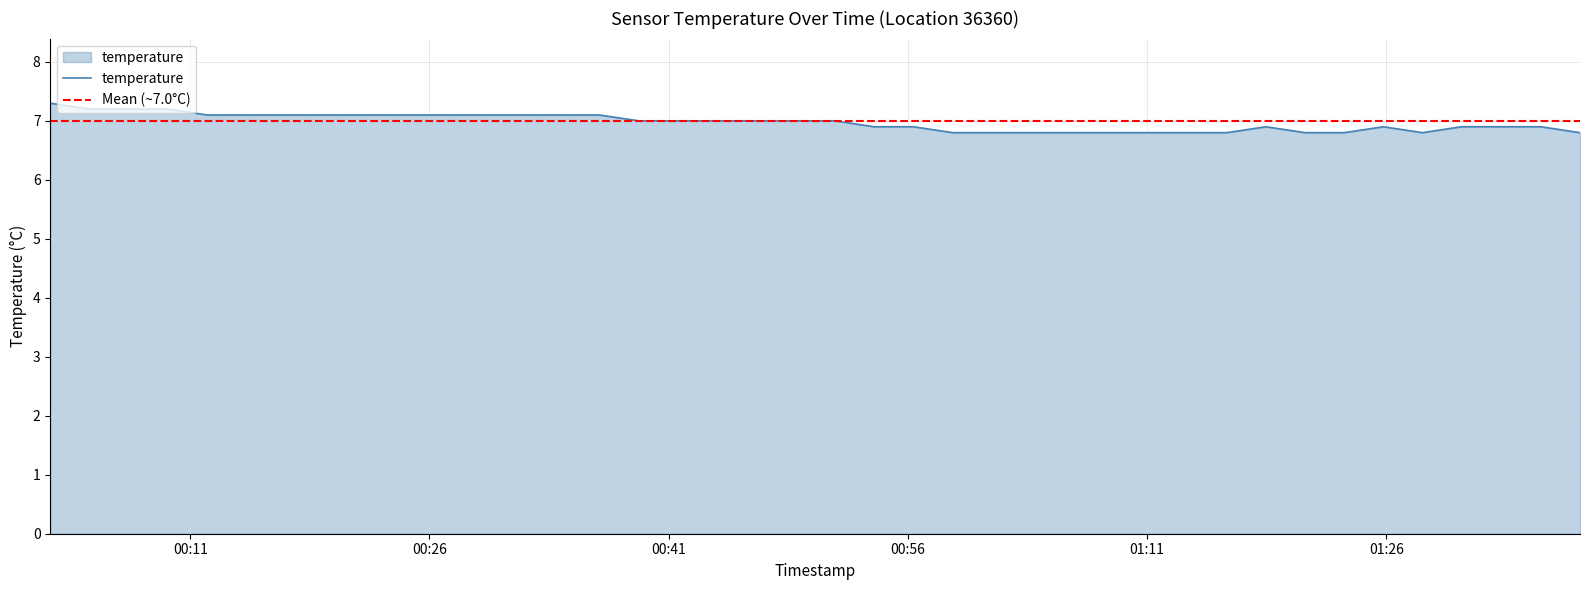

What is the minimum value for temperature?

6.8